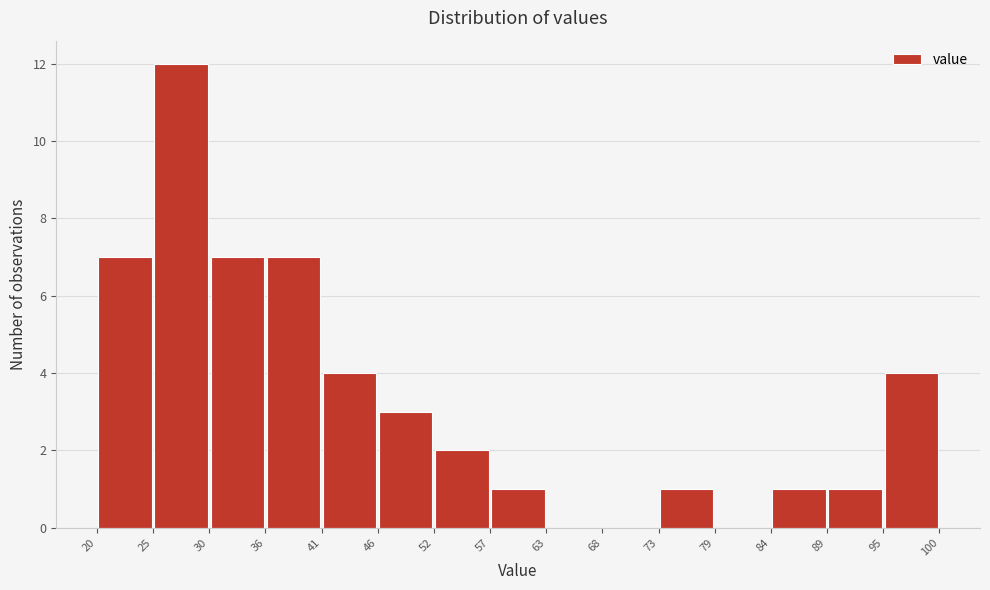

Reading left to right, list every bar in this chart as the range it spans on the x-axis followed by its height. The values are not printed on the chart, so give them approximately, as read against the axis.

20 to 25: 7
25 to 30: 12
30 to 36: 7
36 to 41: 7
41 to 46: 4
46 to 52: 3
52 to 57: 2
57 to 63: 1
63 to 68: 0
68 to 73: 0
73 to 79: 1
79 to 84: 0
84 to 89: 1
89 to 95: 1
95 to 100: 4